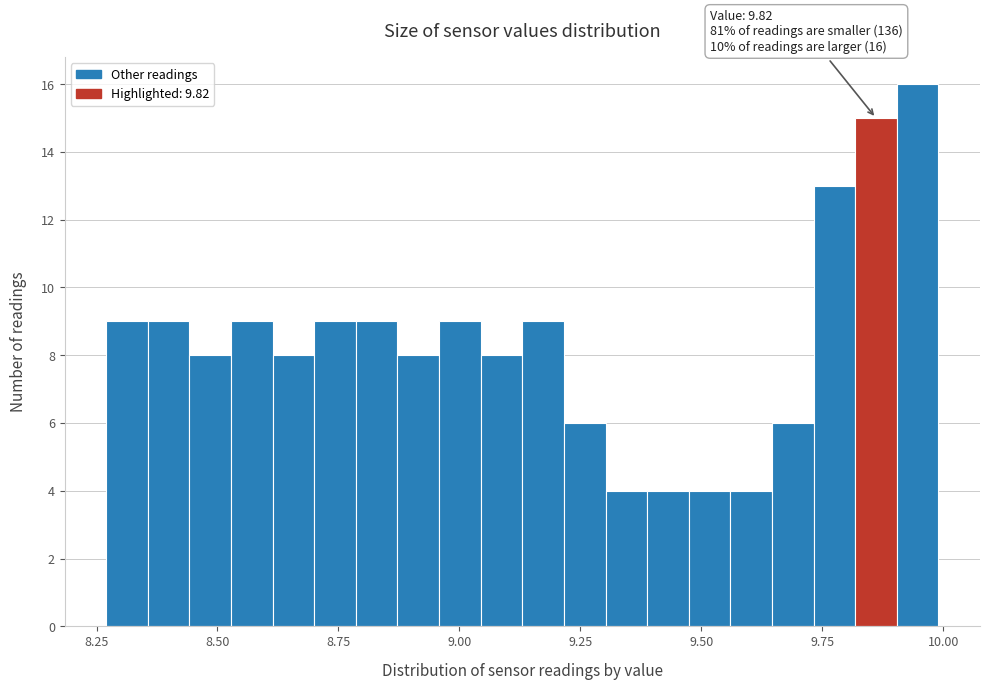

Read against the x-axis, roughly where is the centre of the tallest bar?

9.95